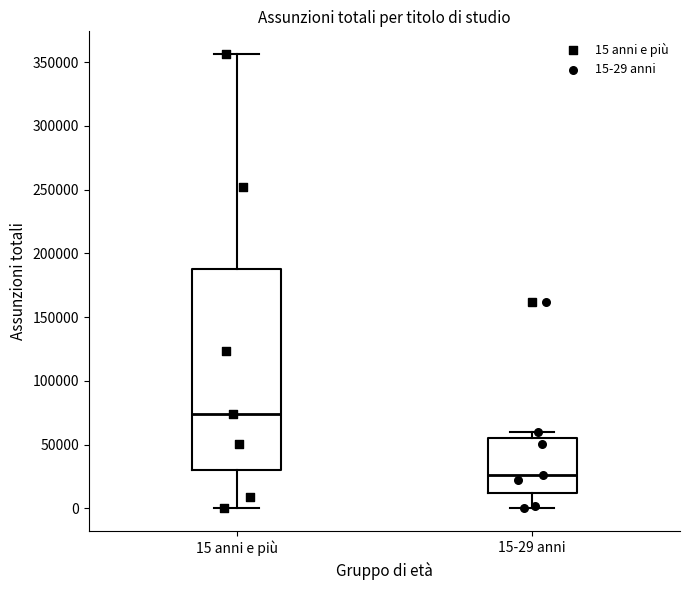

Which box is the tallest, from its lower edge to its upper edge?

15 anni e più